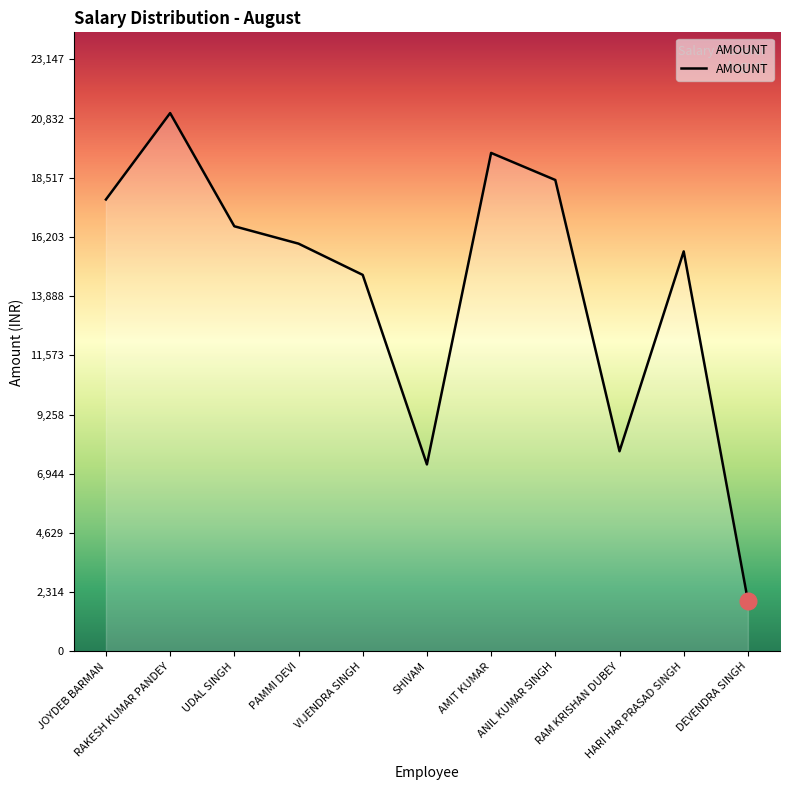

What is the maximum value shown in the chart?

21043